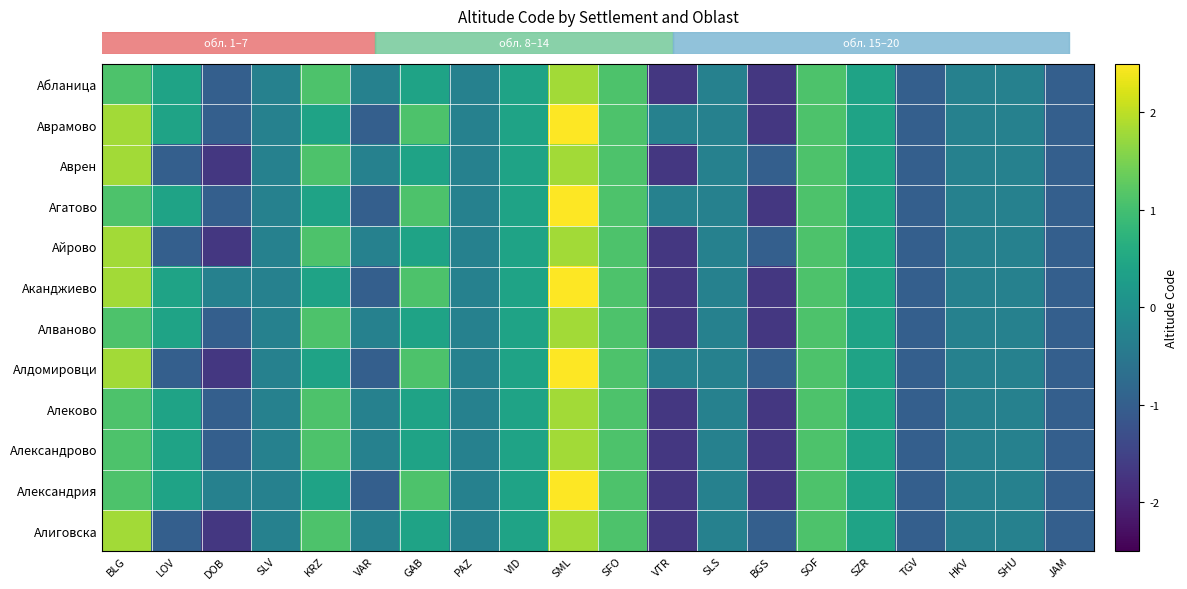

Which category has the lowest value across all series?

VTR